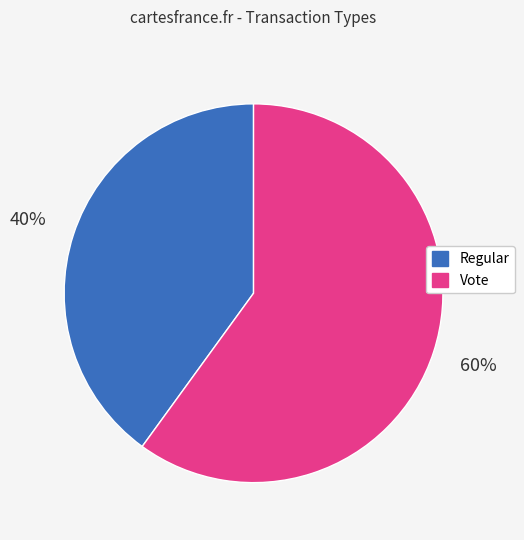

To the nearest percent, what is the difference between the Regular and Vote slice percentages?

20%